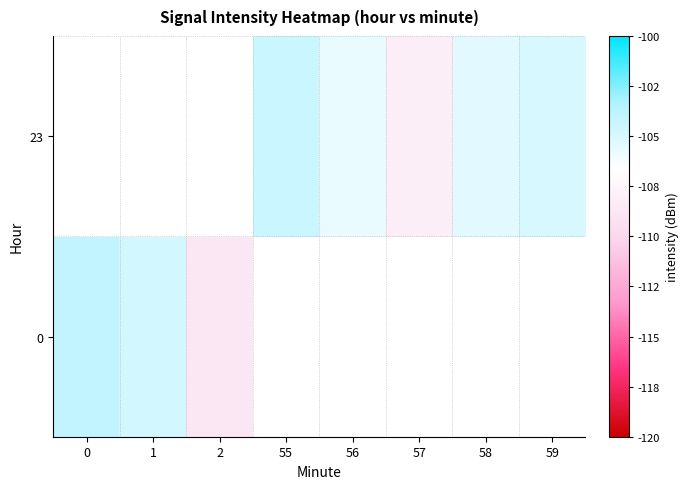

At how many categories does at least one series exceed -107?

6